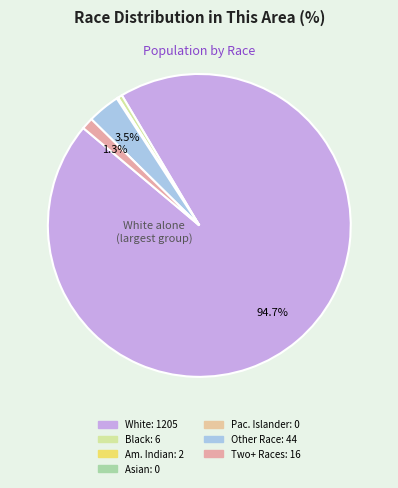

What is the smallest slice in the pie chart?

Asian alone